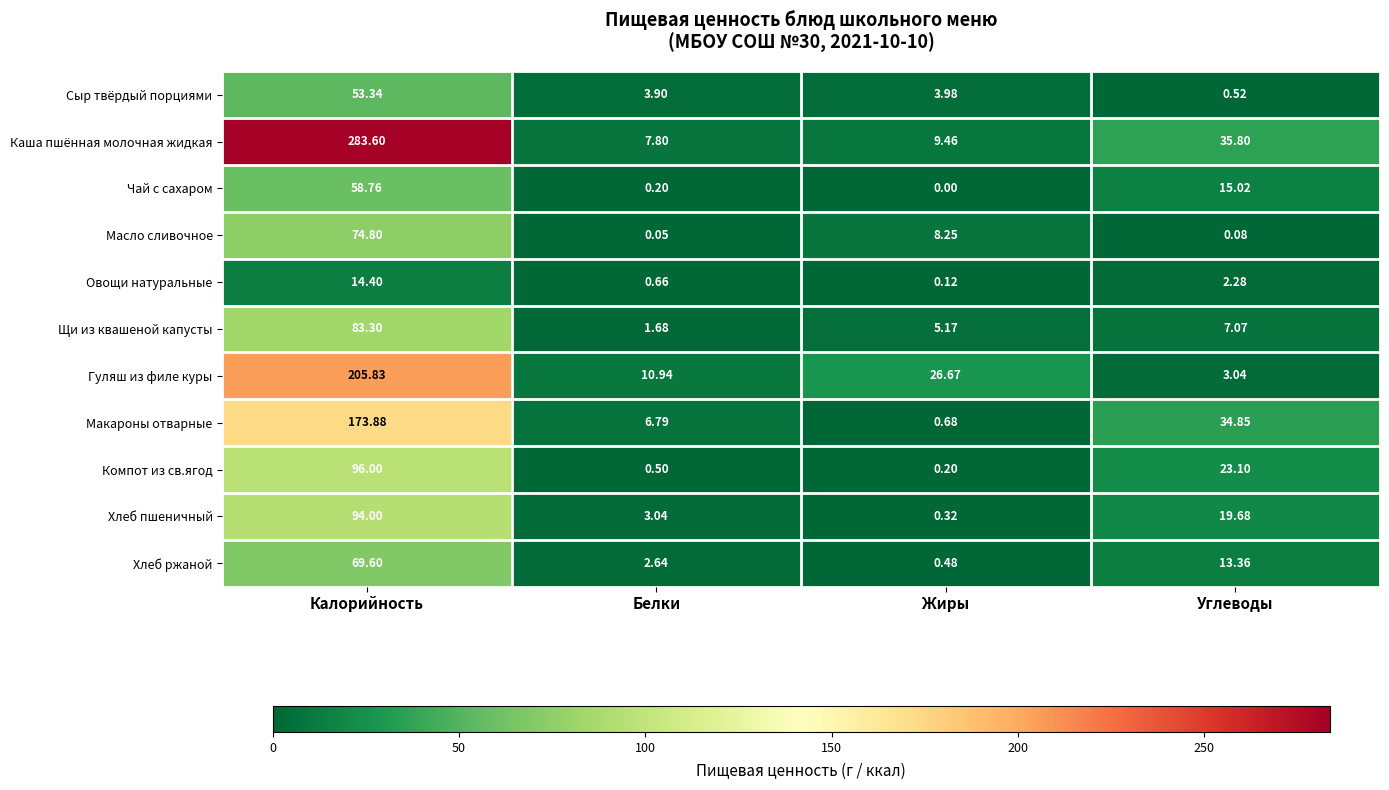

Where does the Хлеб пшеничный series first go above 19?

Калорийность